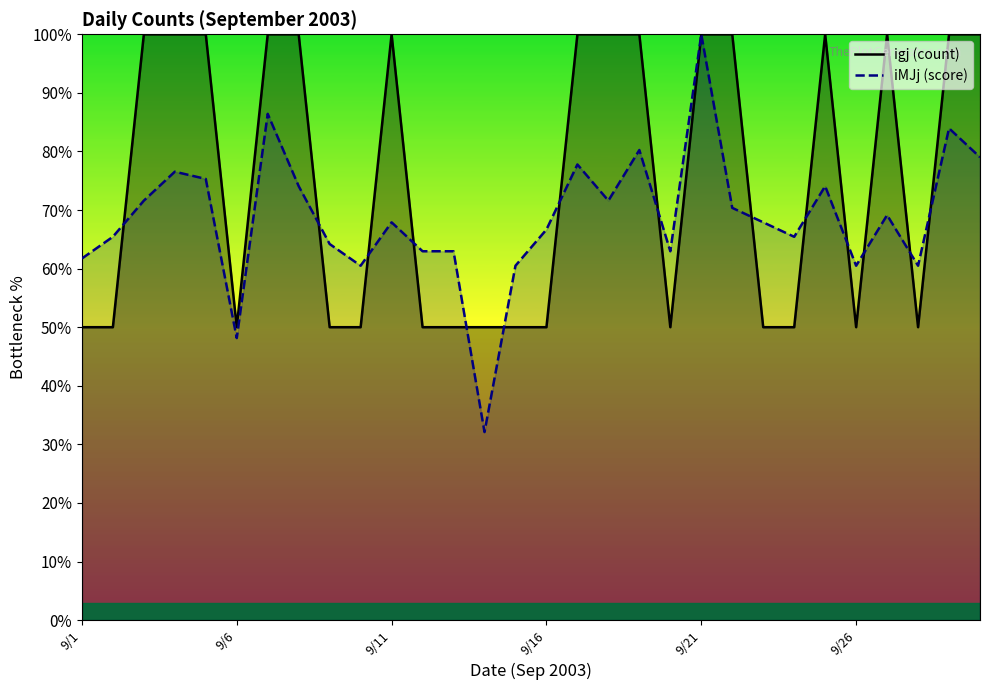

What value does the igj (count) series have at 9/26?

50.0